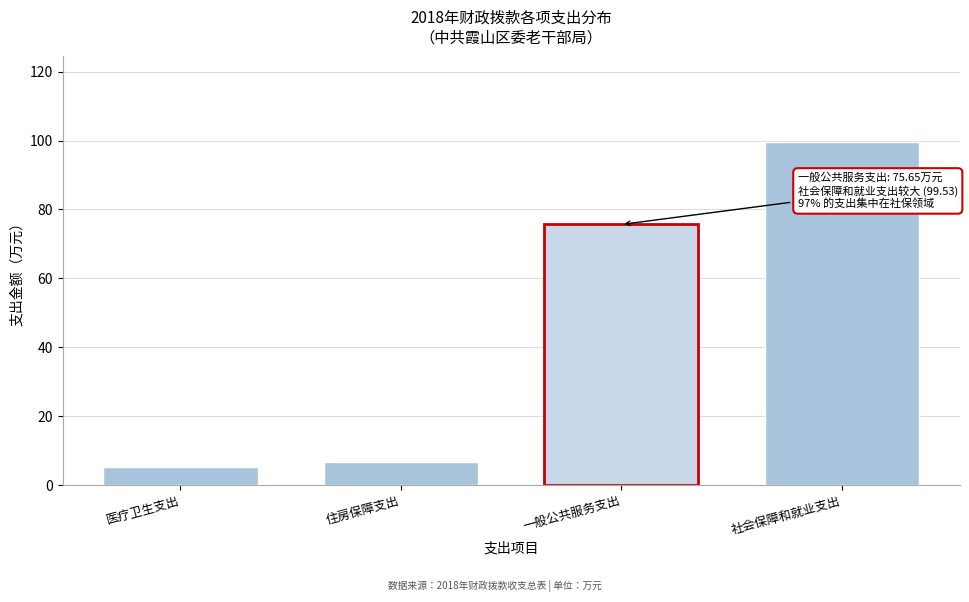

Reading left to right, extract all data points from this chart.

医疗卫生支出=5.3	住房保障支出=6.6	一般公共服务支出=75.7	社会保障和就业支出=99.5